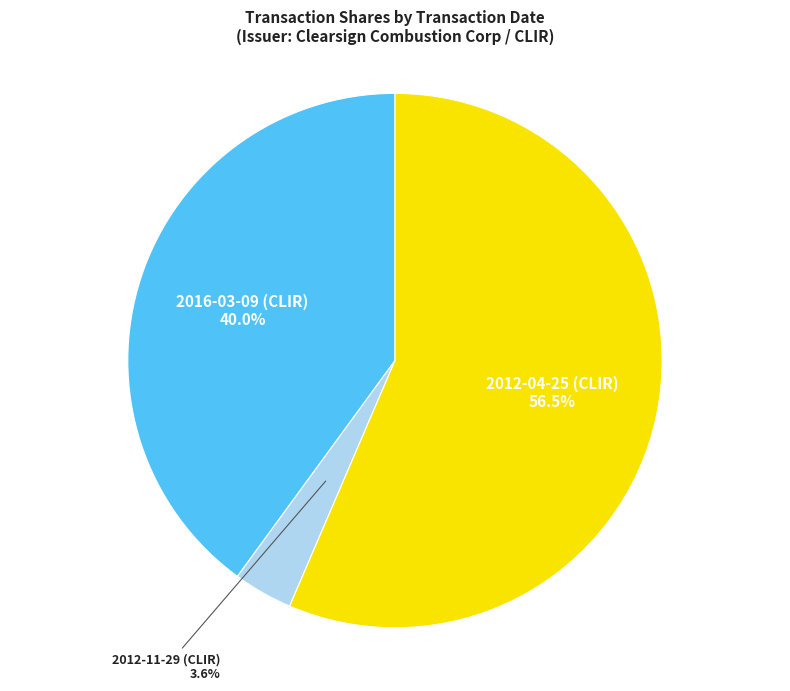

Do 2016-03-09 (CLIR) and 2012-04-25 (CLIR) together represent more than half of the pie?

Yes